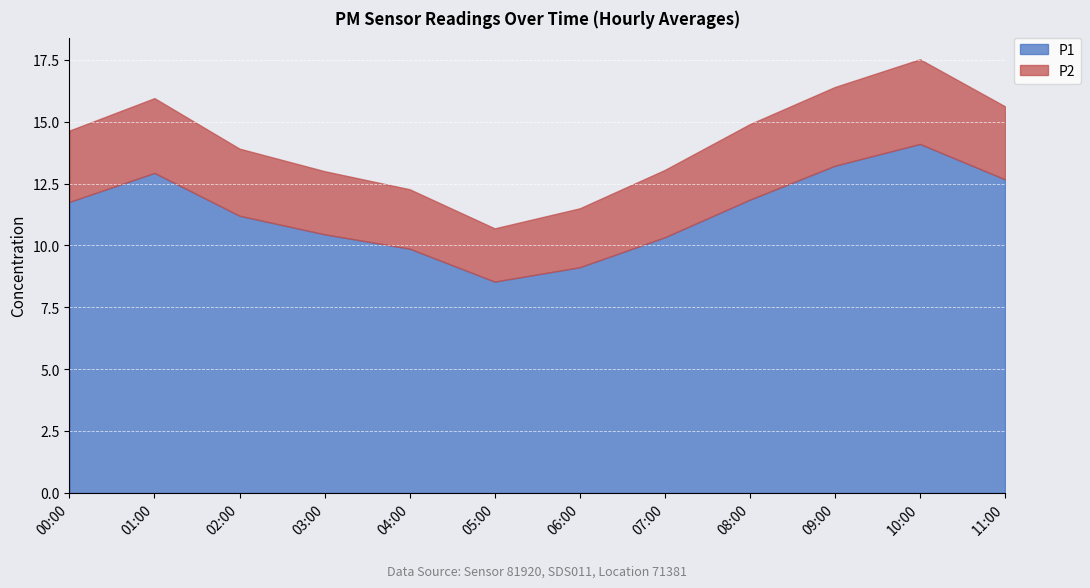

List the series in order of their overall mean, lowest first.

P2, P1